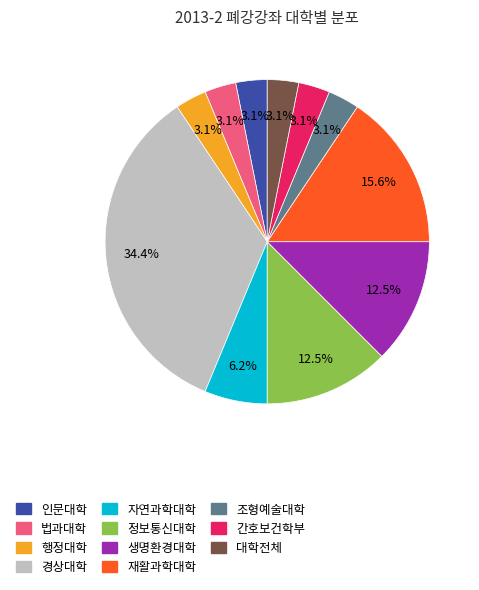

The 정보통신대학 slice represents 1% of the pie. True or false?

False